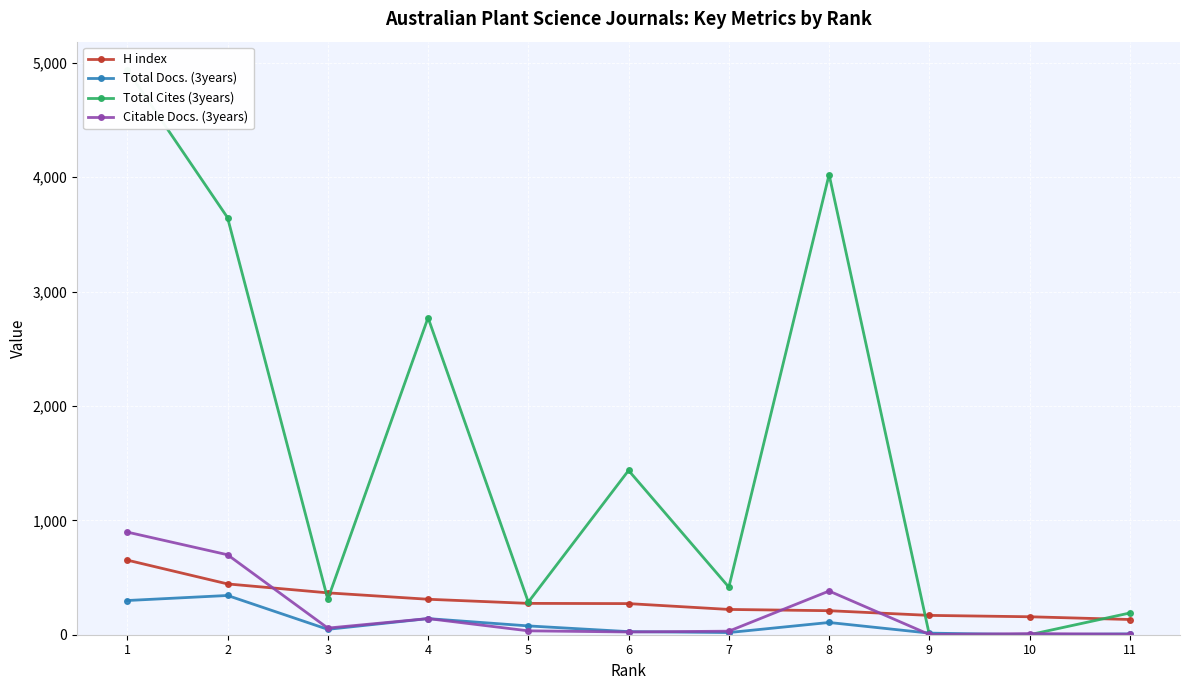

List the series in order of their peak value, lowest first.

Total Docs. (3years), H index, Citable Docs. (3years), Total Cites (3years)